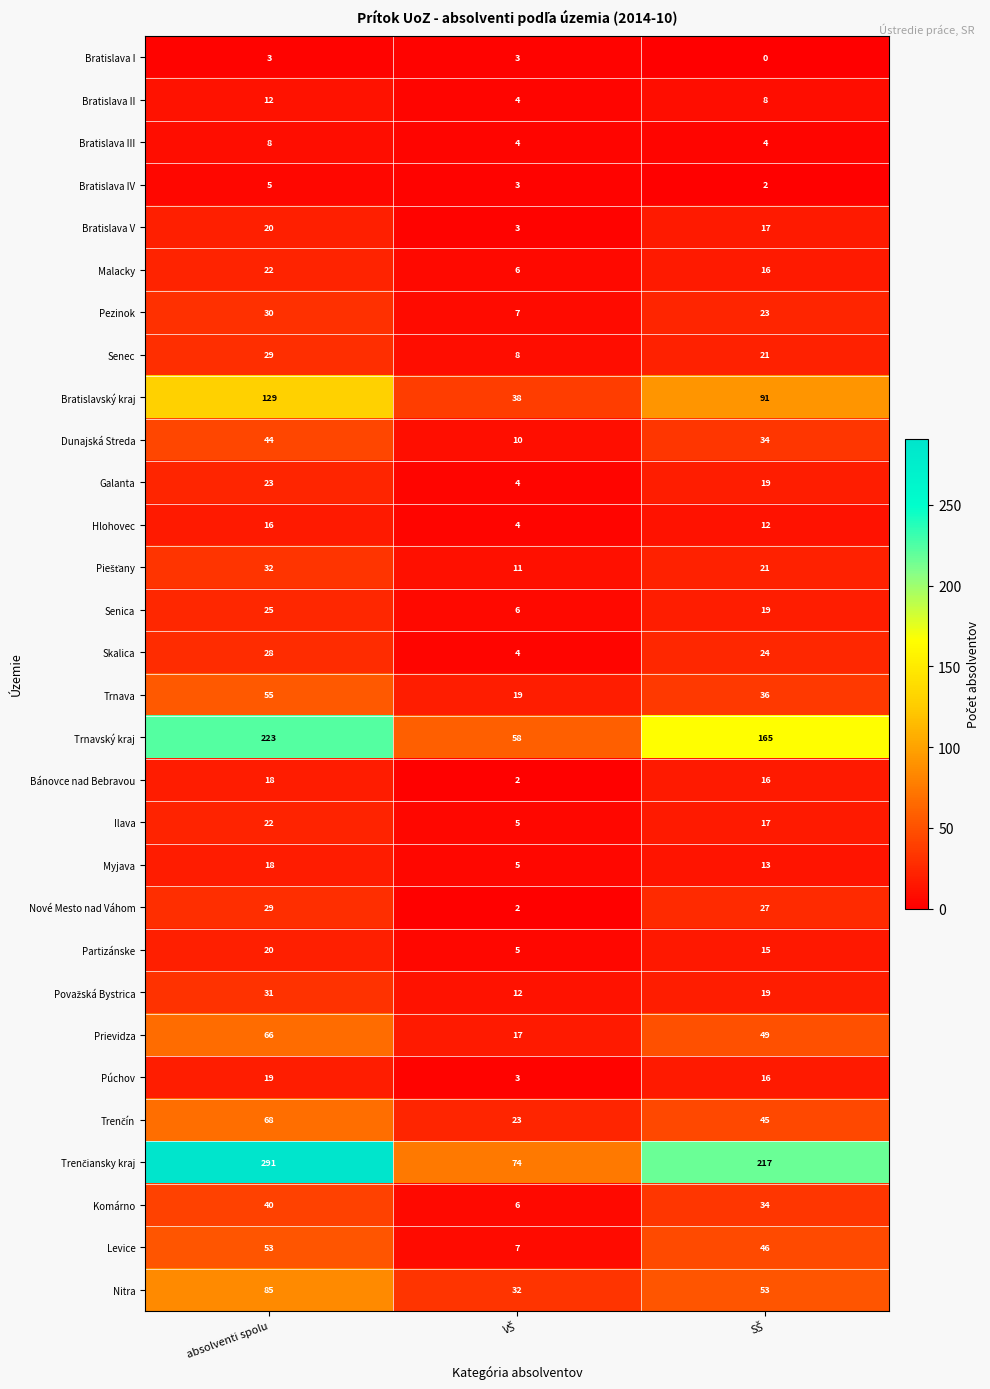

True or false: Ilava has a value of 10 at absolventi spolu.

False